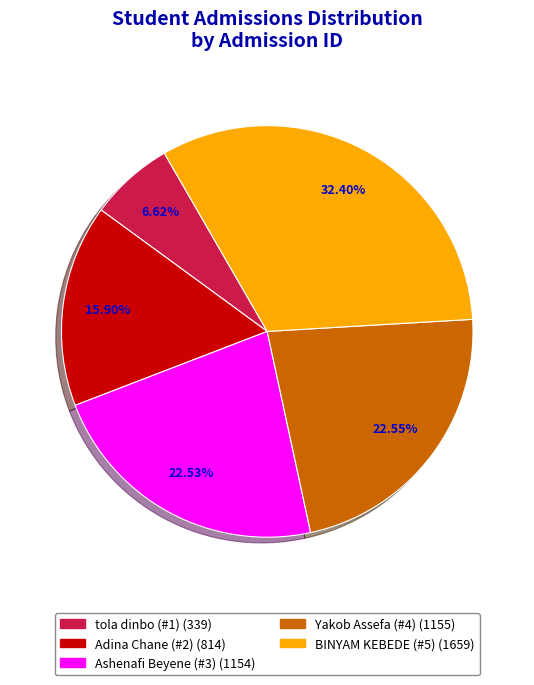

How many segments does this pie chart have?

5